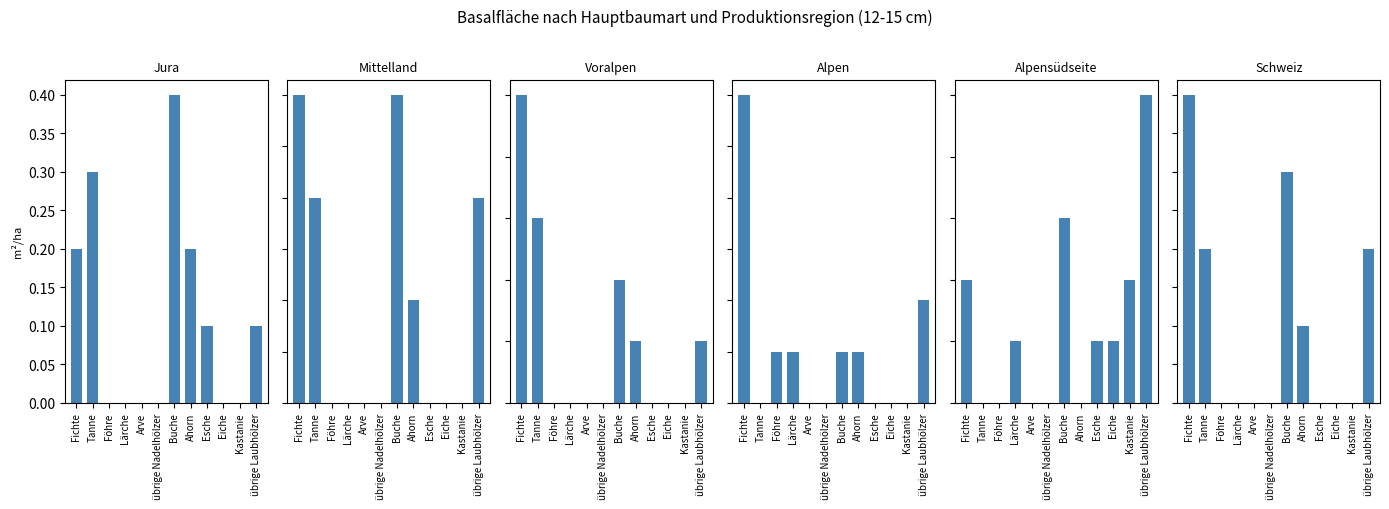

What are all the series names shown in the legend?

Jura, Mittelland, Voralpen, Alpen, Alpensüdseite, Schweiz